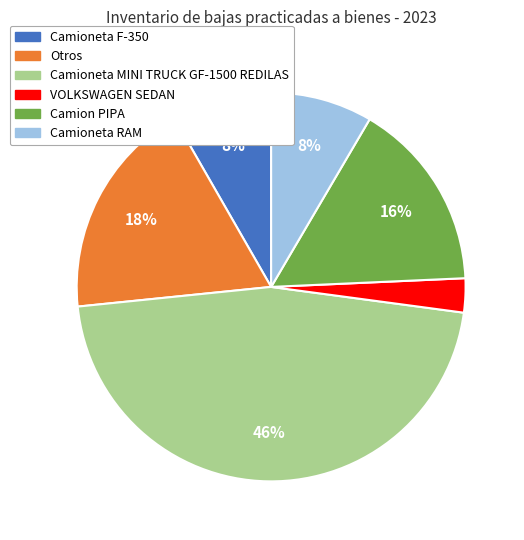

Does any single category account for the majority?

No